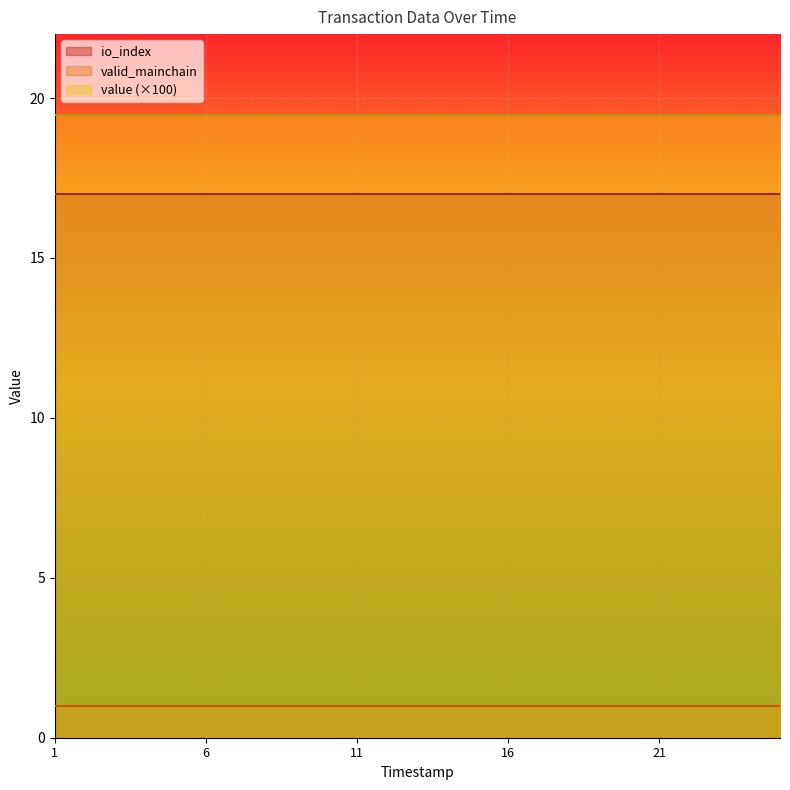

True or false: valid_mainchain has more than 2 interior local peaks.

False